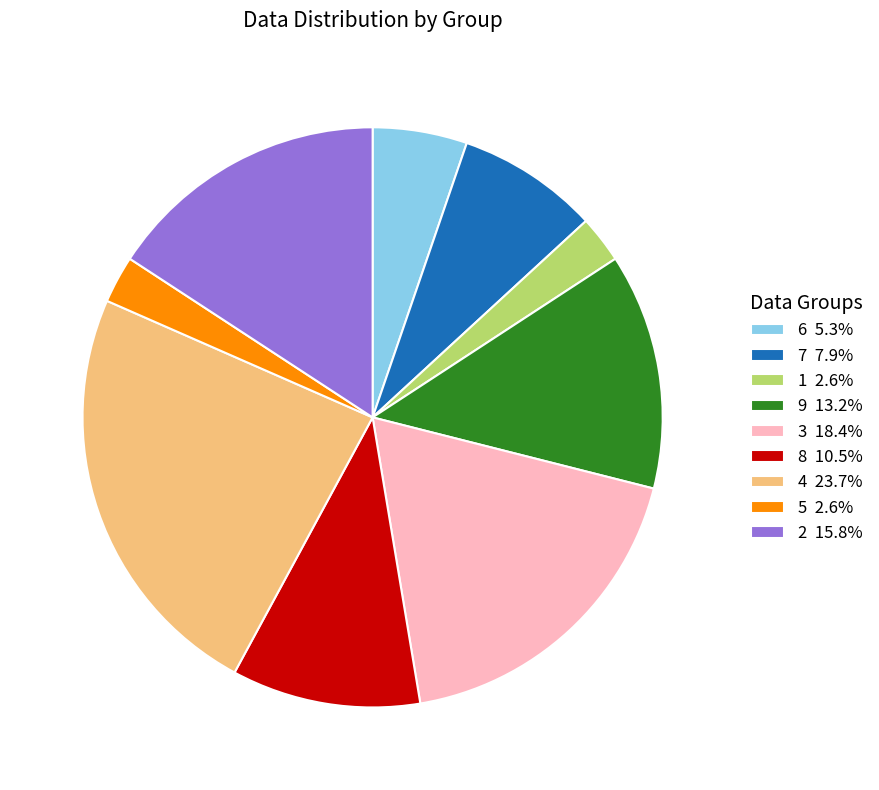

Do 8 10.5% and 1 2.6% together represent more than half of the pie?

No